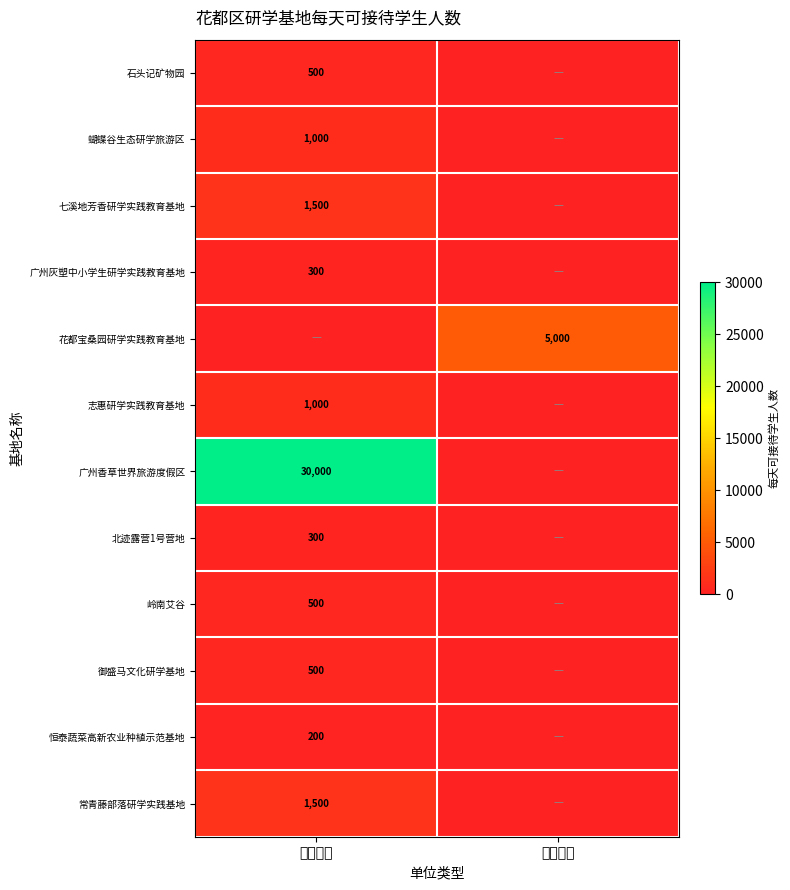

Is it true that 御盛马文化研学基地 equals 141 at 民营企业?

False